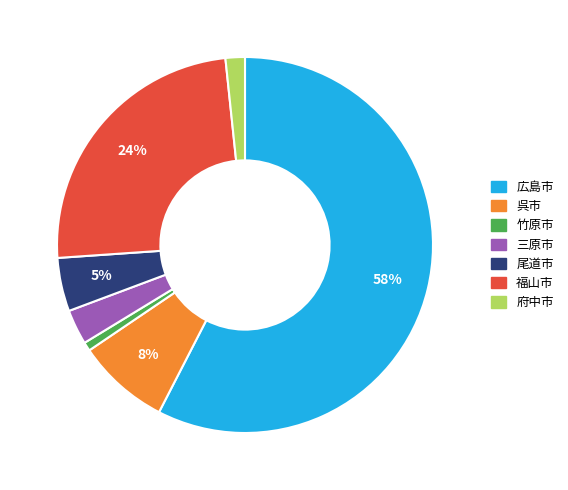

How many segments does this pie chart have?

7